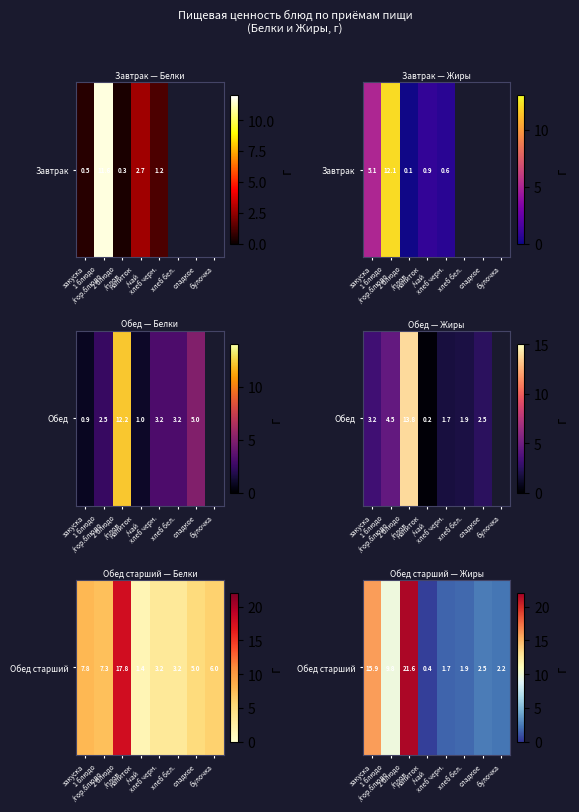

The chart shows a value of 0.5 at хлеб бел.. True or false?

False